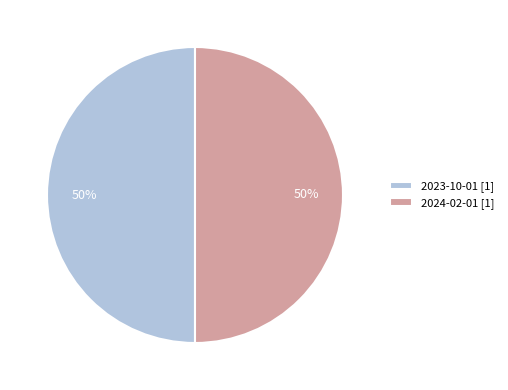

Is the sum of 2024-02-01 [1] and 2023-10-01 [1] greater than half?

Yes